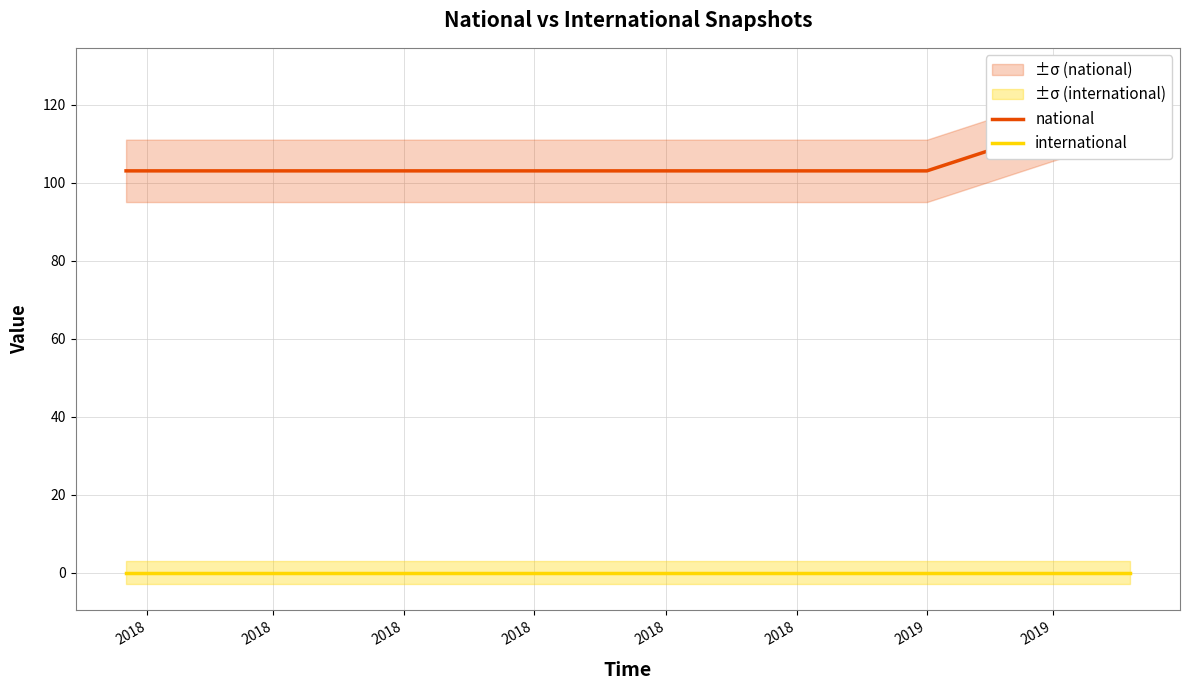

The value of national at 2018 is 103. True or false?

True